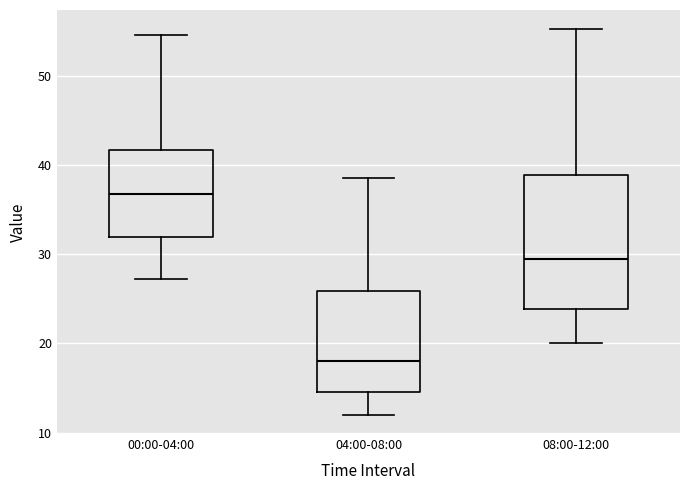

Reading left to right, transcribe this box plot: for each box, give where its median line is, the range the box spans, and where its two whiskers end, as read against the y-axis. The values are not printed on the chart, so give them approximately, as read against the axis.

00:00-04:00: median 37, box 32 to 42, whiskers 27 to 55
04:00-08:00: median 18, box 15 to 26, whiskers 12 to 39
08:00-12:00: median 29, box 24 to 39, whiskers 20 to 55